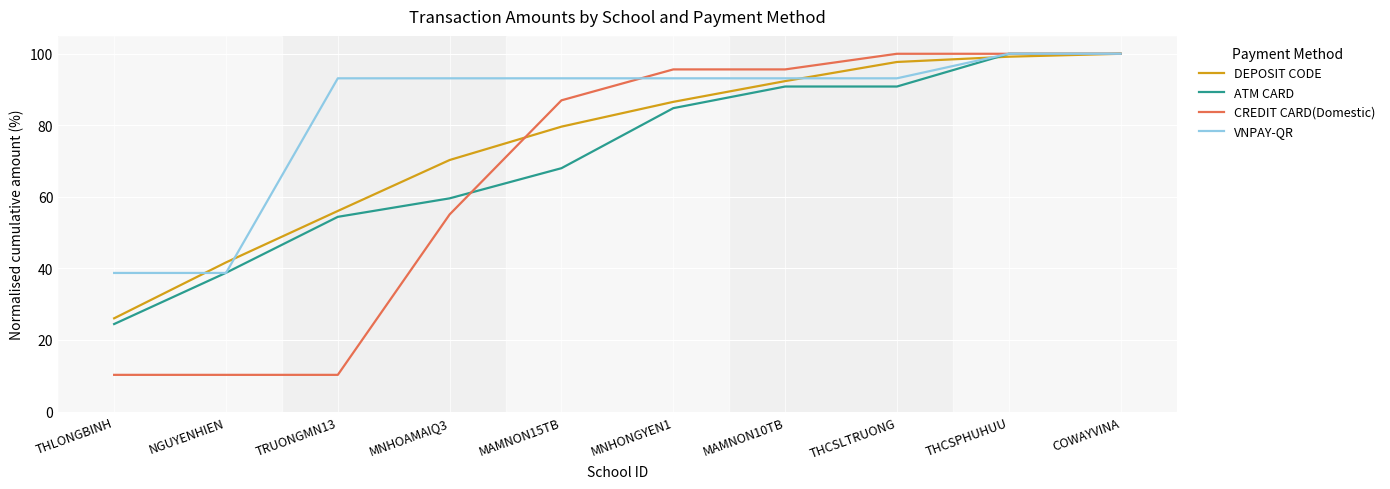

Which series has the largest total across all categories?

VNPAY-QR